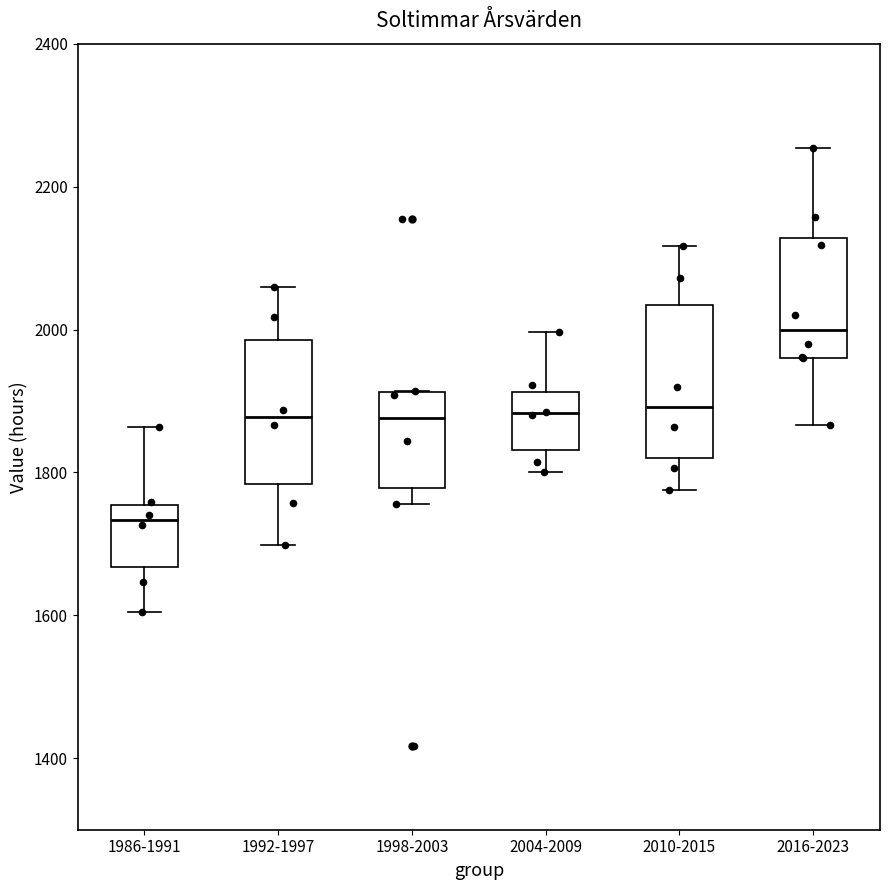

Where is the lower edge of the box for 2004-2009 on the y-axis? The values are not printed on the chart, so give them approximately, as read against the axis.

1840